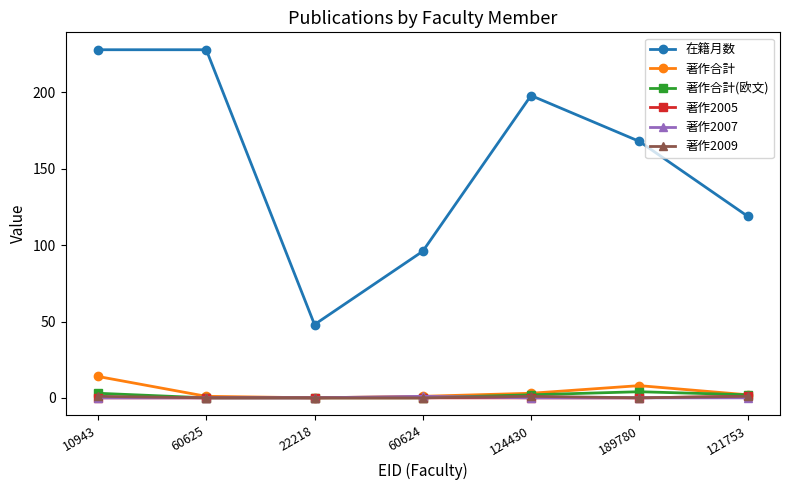

Which series has the largest range (max minus min)?

在籍月数